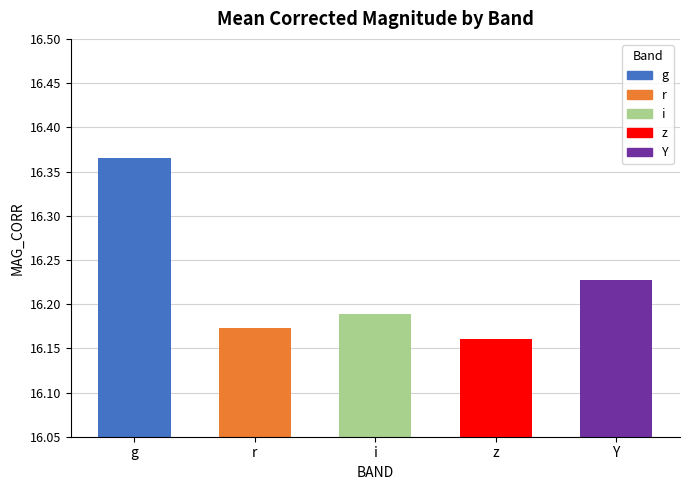

Count the values in the range 16 to 17.

5